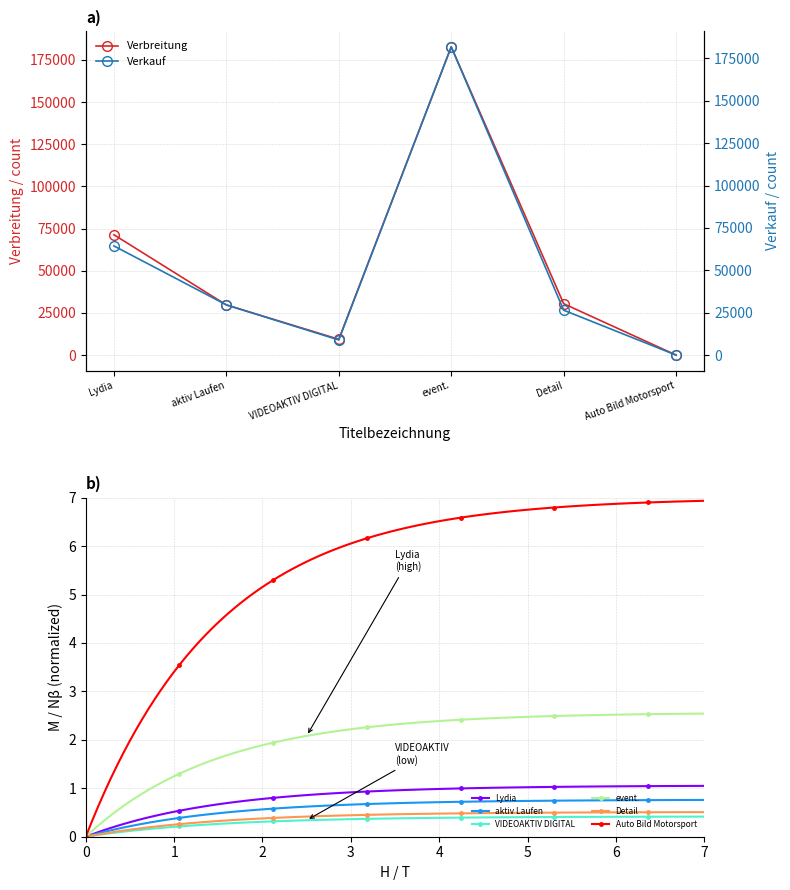

Which category has the highest value in the Verbreitung series?

event.